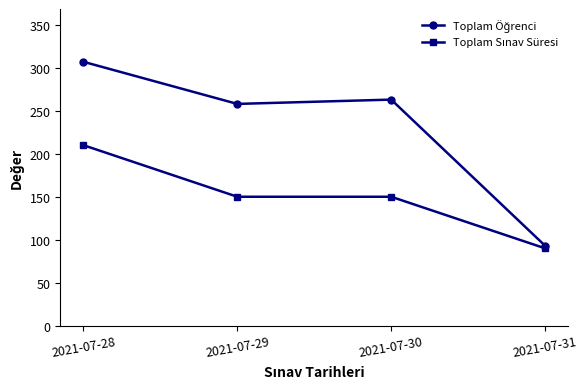

Which category has the highest value across all series?

2021-07-28